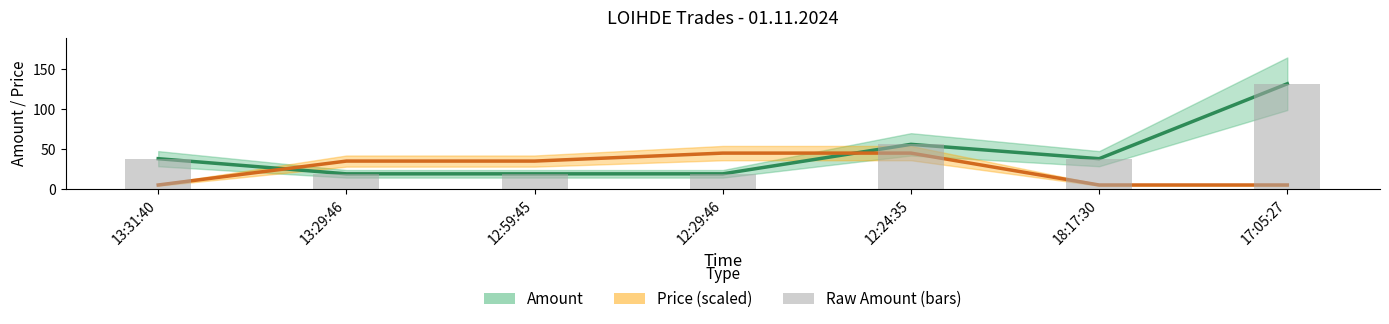

How many values in the Price series are below 35?

3